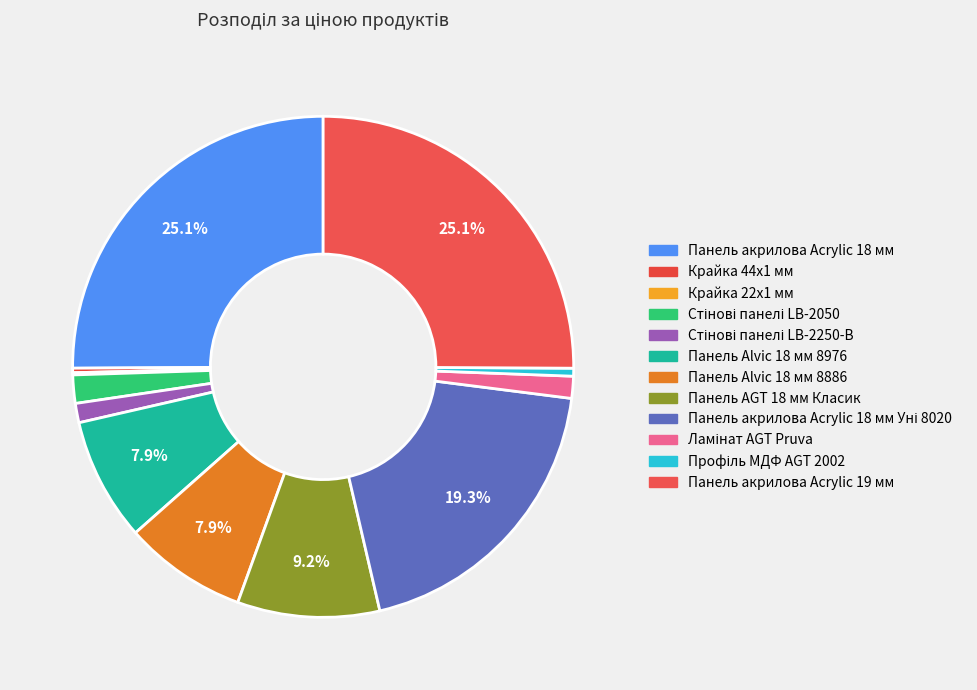

Is there a majority slice in this chart?

No